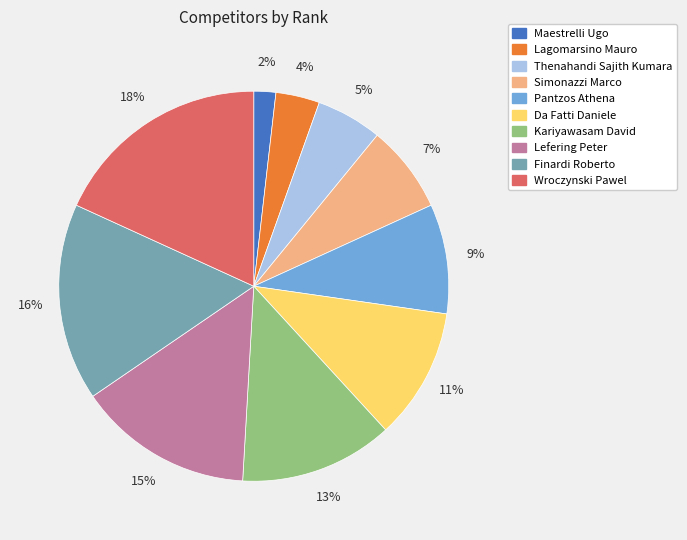

True or false: Finardi Roberto accounts for 29% of the total.

False